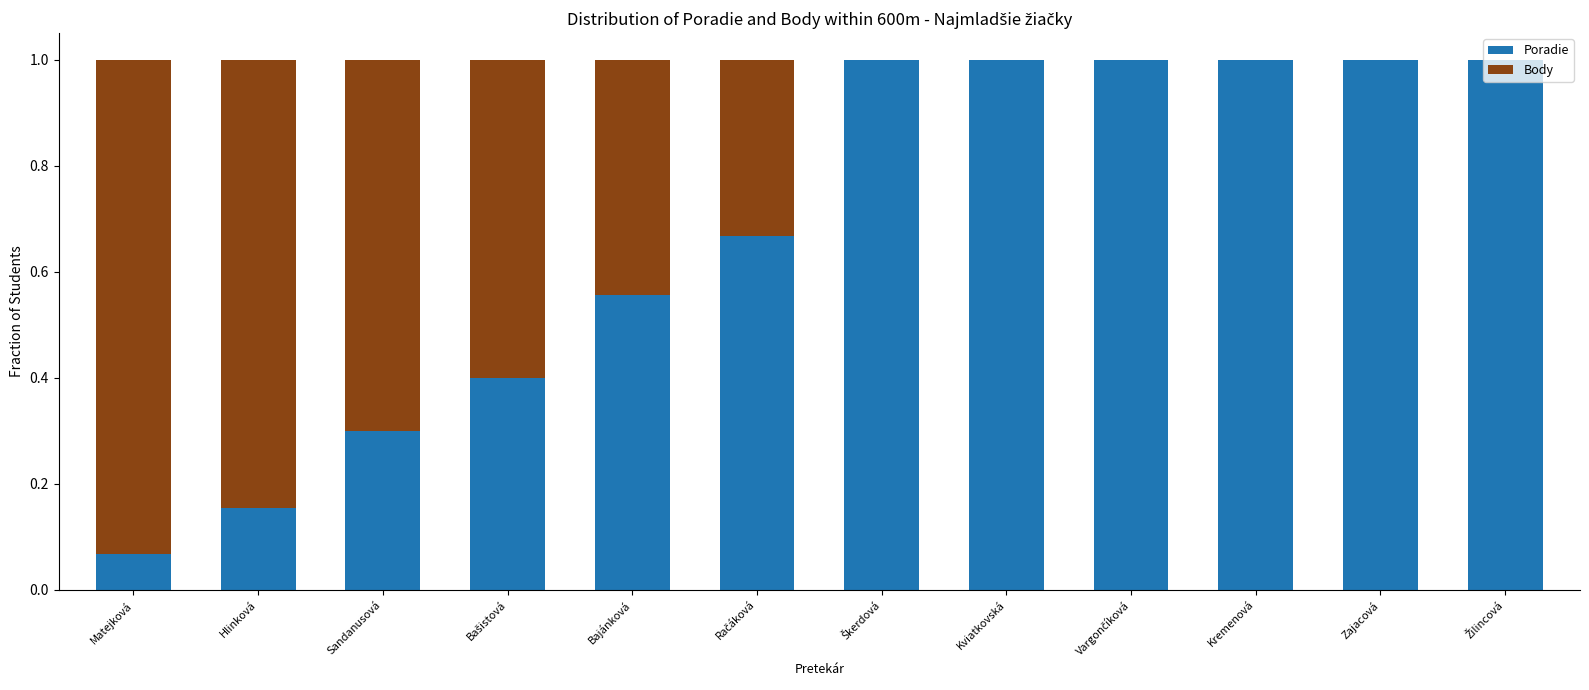

What is the total value across all series at Zajacová?

1.0